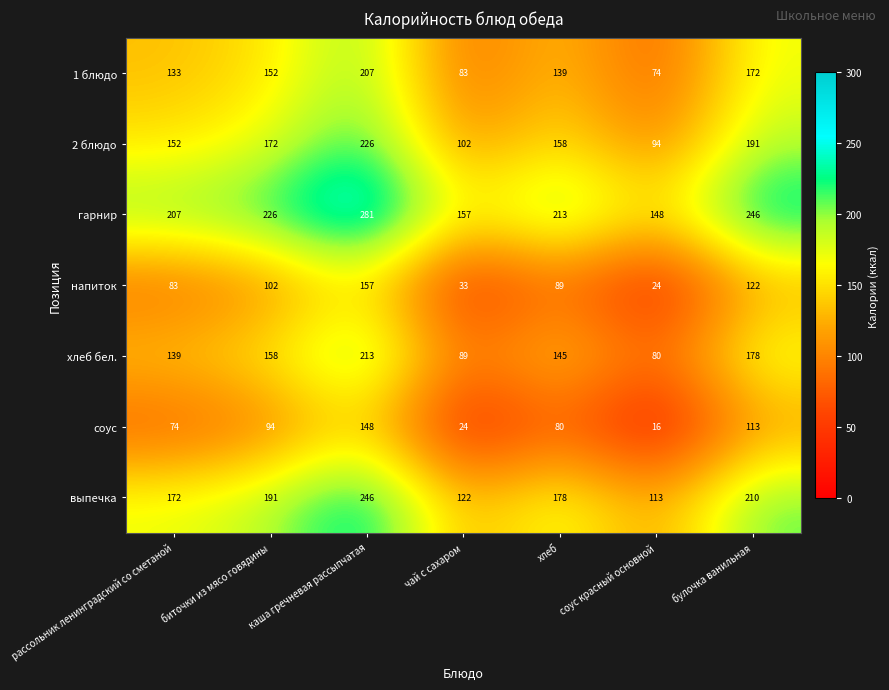

The соус series shows 94 at биточки из мясо говядины. True or false?

True